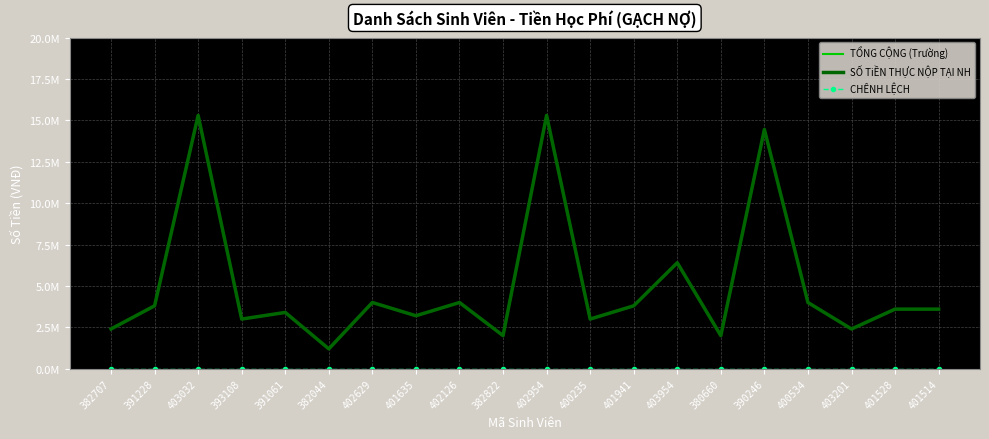

Is the value of TỔNG CỘNG (Trường) at 403032 greater than the value of CHÊNH LỆCH at 400235?

Yes